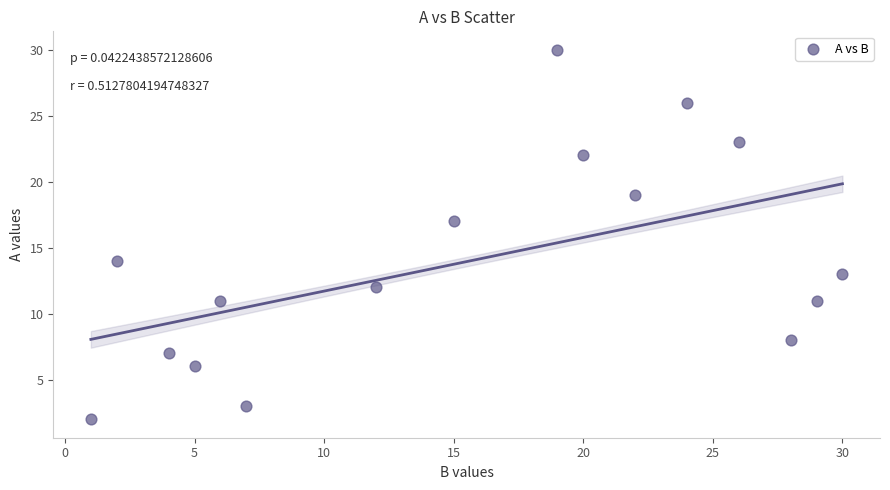

What Y value in the scatter plot is closest to 16?

17